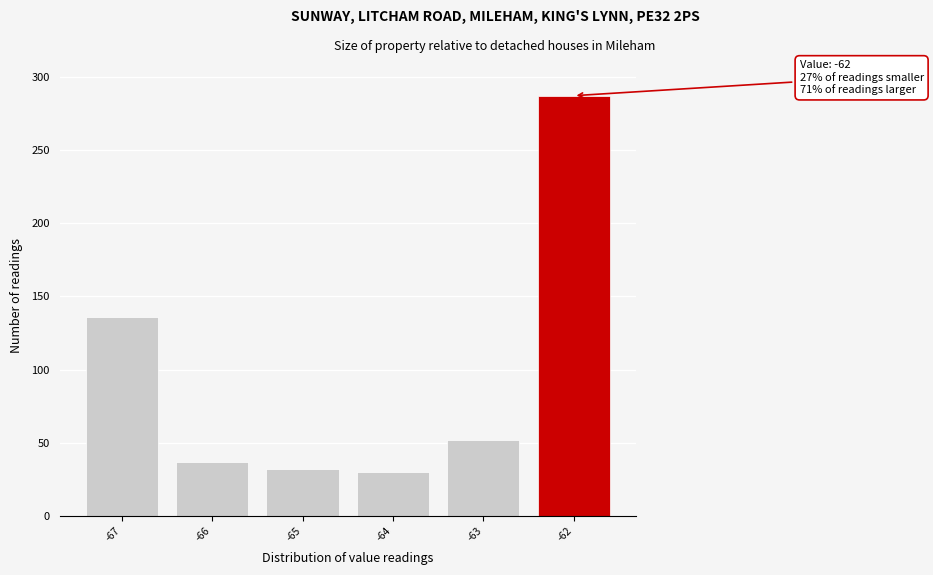

Over which range of the x-axis is the bar tallest?

-62.5 to -61.5